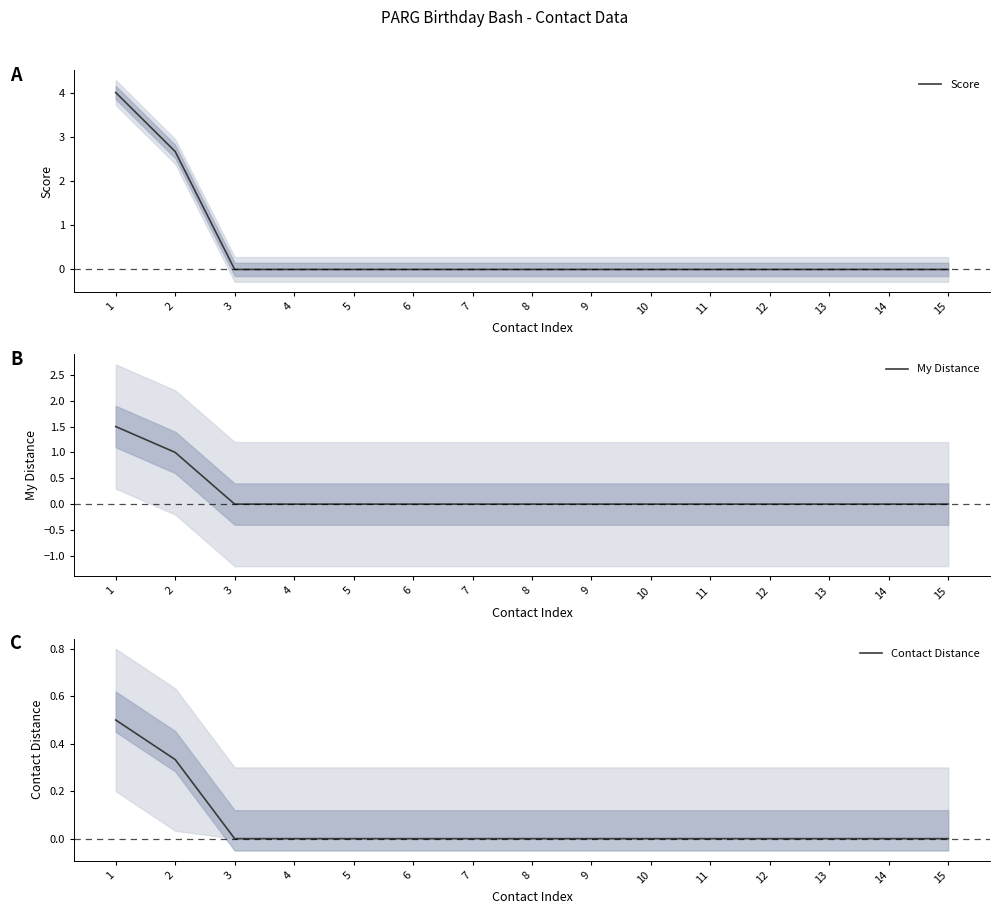

Between 3 and 9, which is larger?

3